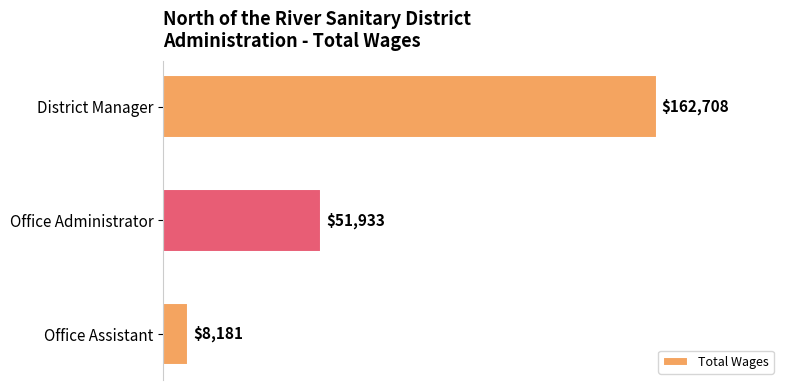

Rank the categories by value from highest to lowest.

District Manager, Office Administrator, Office Assistant